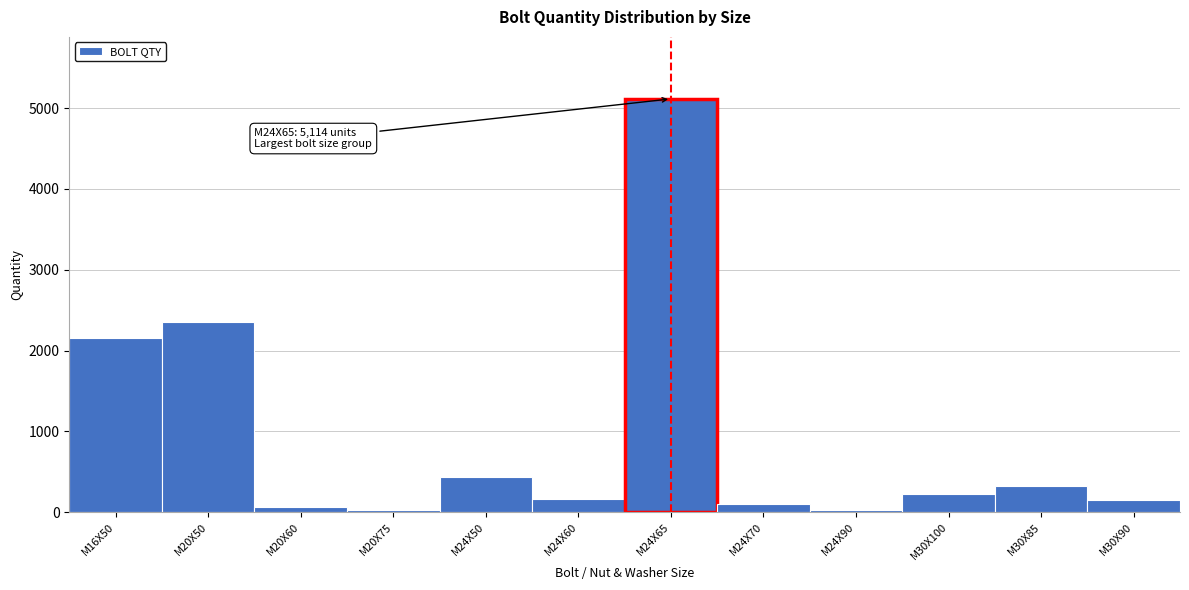

Is it true that the value at M20X50 is 2353?

True